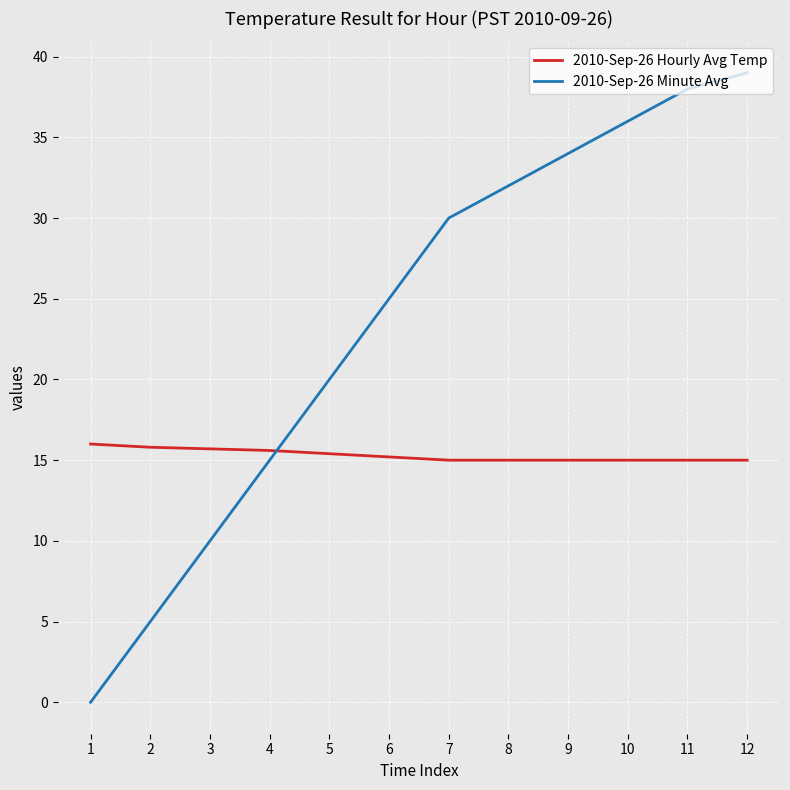

What is the greatest value displayed?

39.0